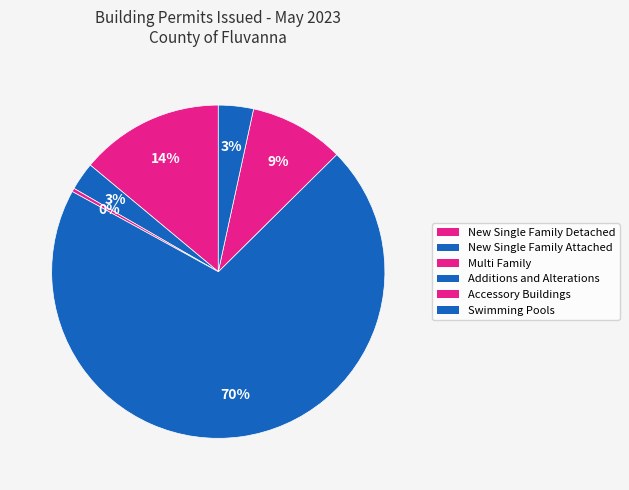

To the nearest percent, what is the combined percentage of Accessory Buildings and New Single Family Detached?

23%